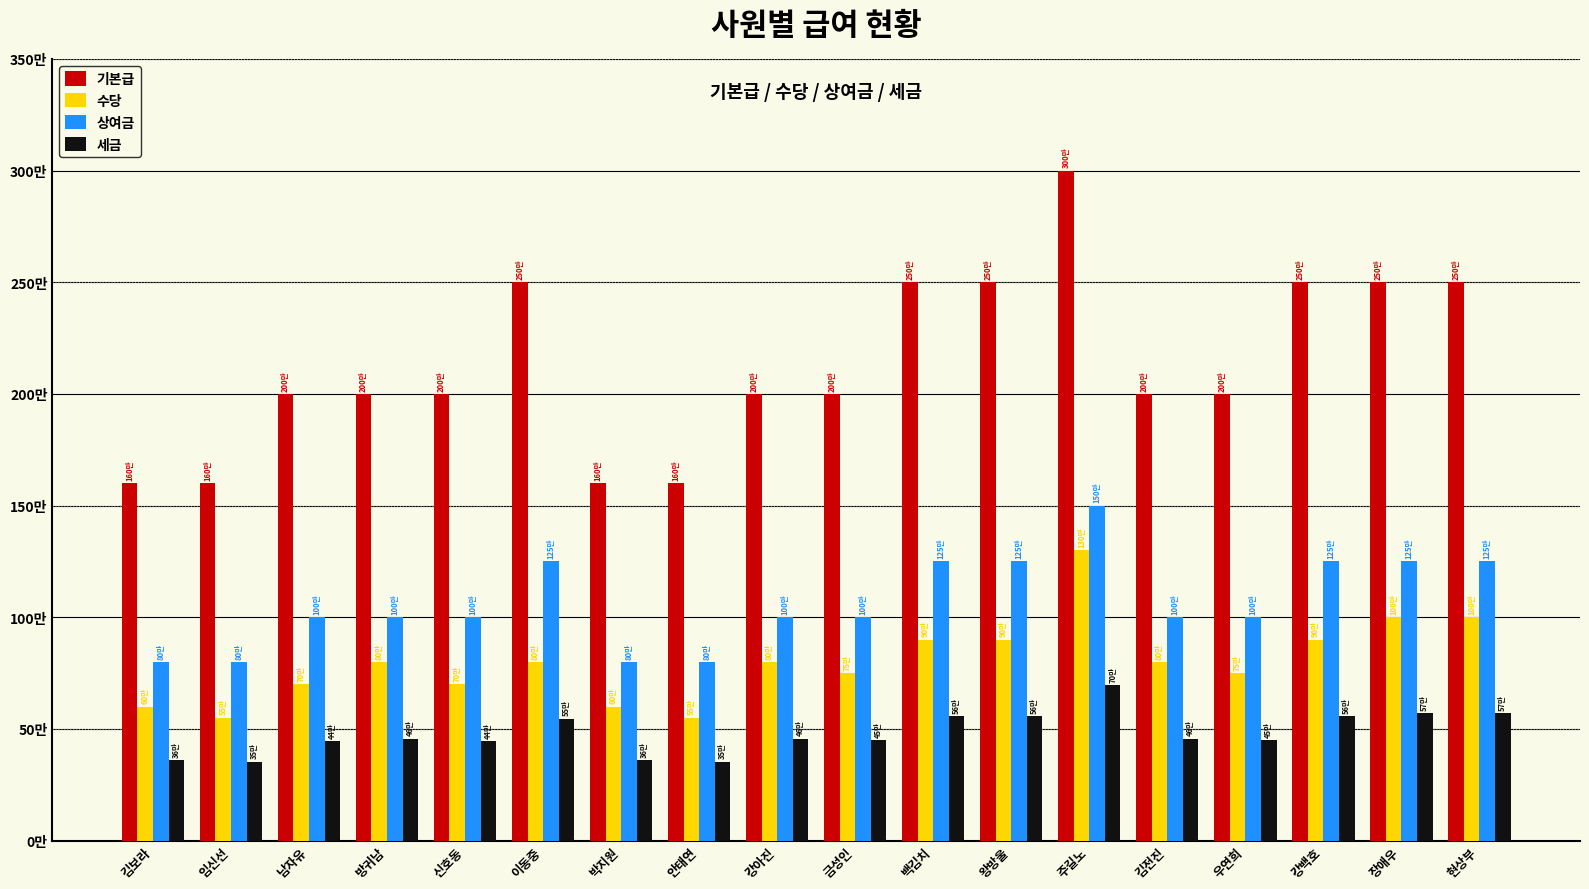

Reading right to left, transcribe all the data shown in this chart.

기본급: 2500000	2500000	2500000	2000000	2000000	3000000	2500000	2500000	2000000	2000000	1600000	1600000	2500000	2000000	2000000	2000000	1600000	1600000
수당: 1000000	1000000	900000	750000	800000	1300000	900000	900000	750000	800000	550000	600000	800000	700000	800000	700000	550000	600000
상여금: 1250000	1250000	1250000	1000000	1000000	1500000	1250000	1250000	1000000	1000000	800000	800000	1250000	1000000	1000000	1000000	800000	800000
세금: 570000	570000	558000	450000	456000	696000	558000	558000	450000	456000	354000	360000	546000	444000	456000	444000	354000	360000